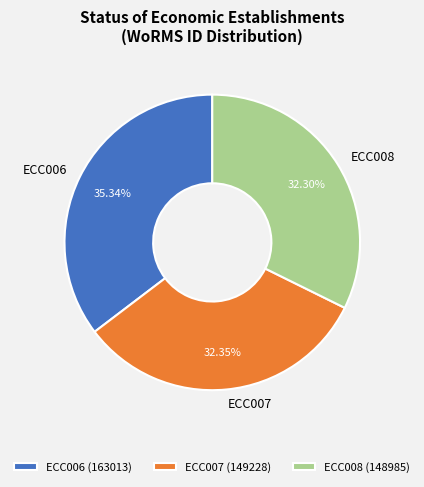

Does any single category account for the majority?

No